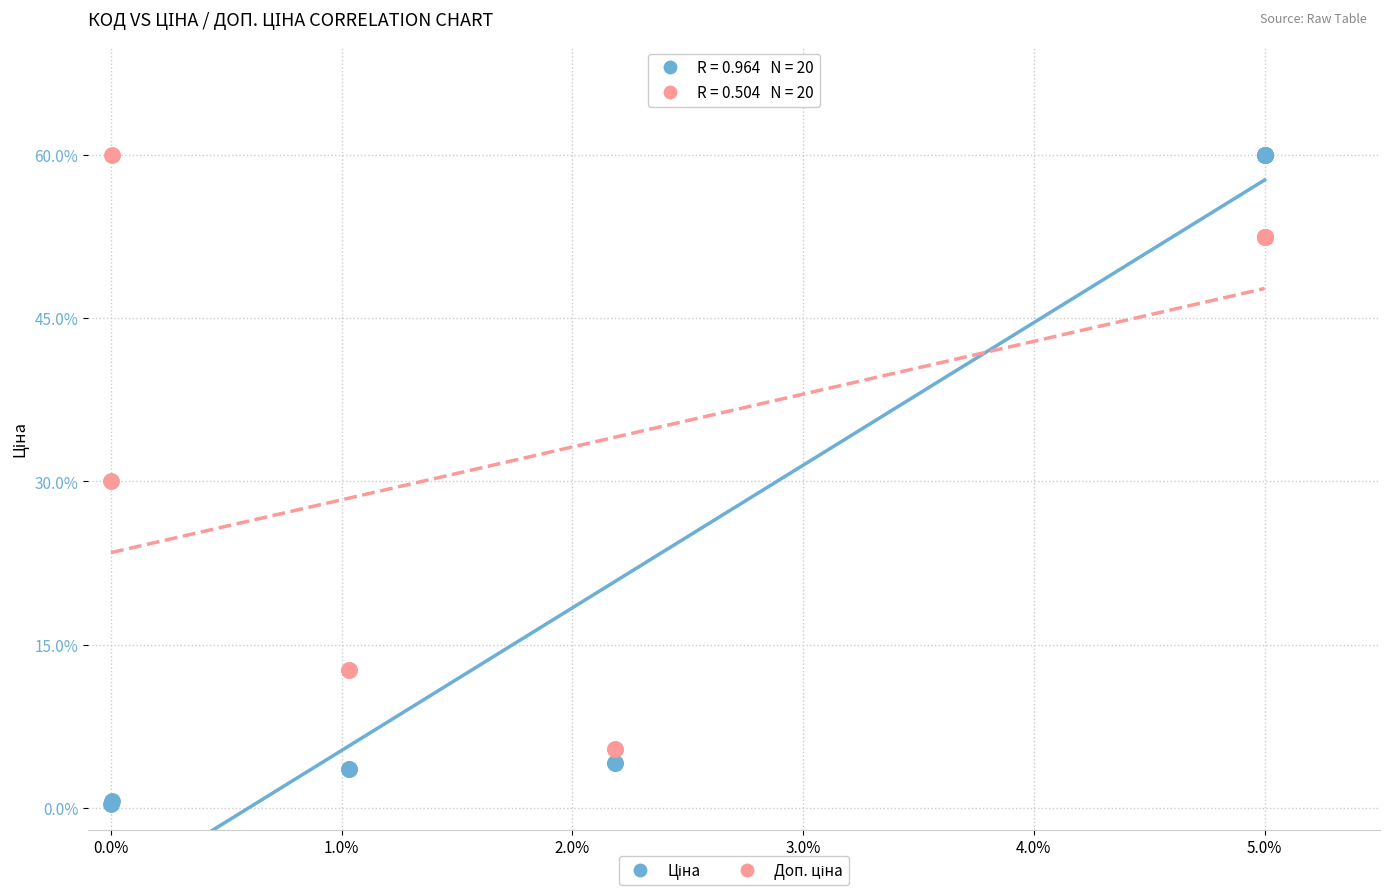

What is the X range (max minus min) for the scatter plot?

5.0